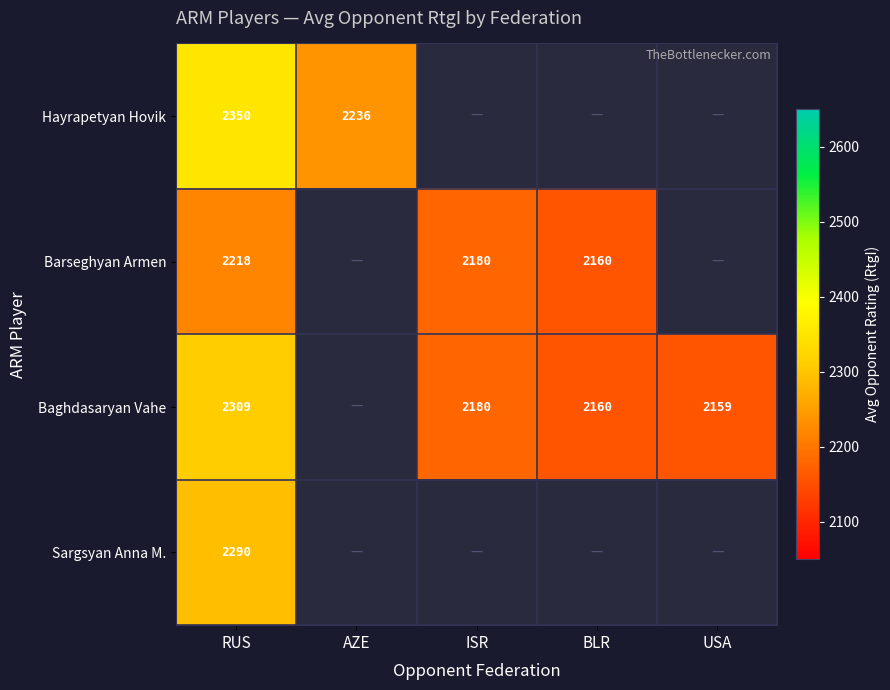

At how many categories does at least one series exceed 2042?

5